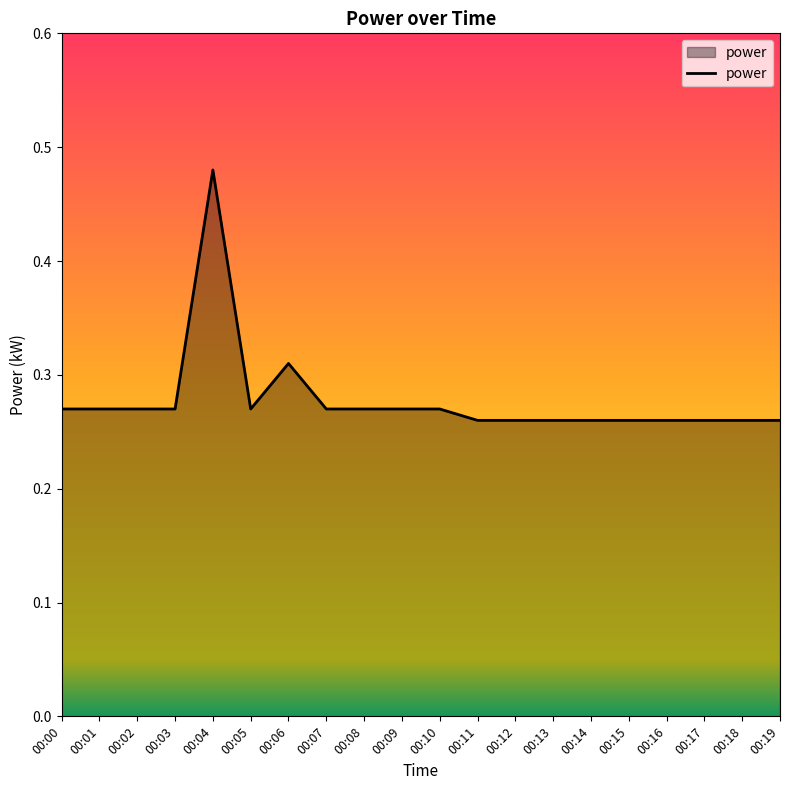

Count the values in the range 0 to 1.

20